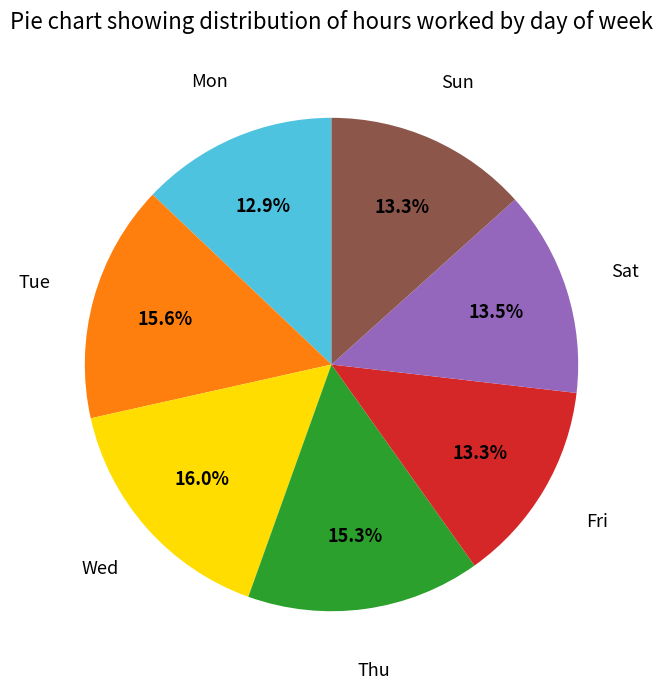

Count the number of slices in the pie.

7